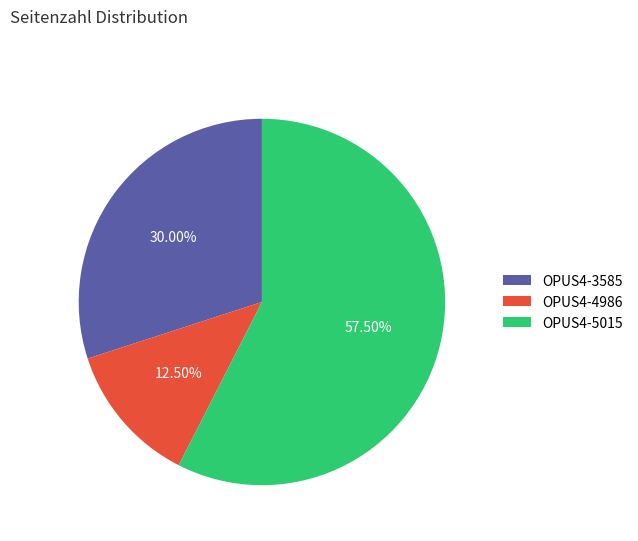

To the nearest percent, what is the average slice percentage?

33%